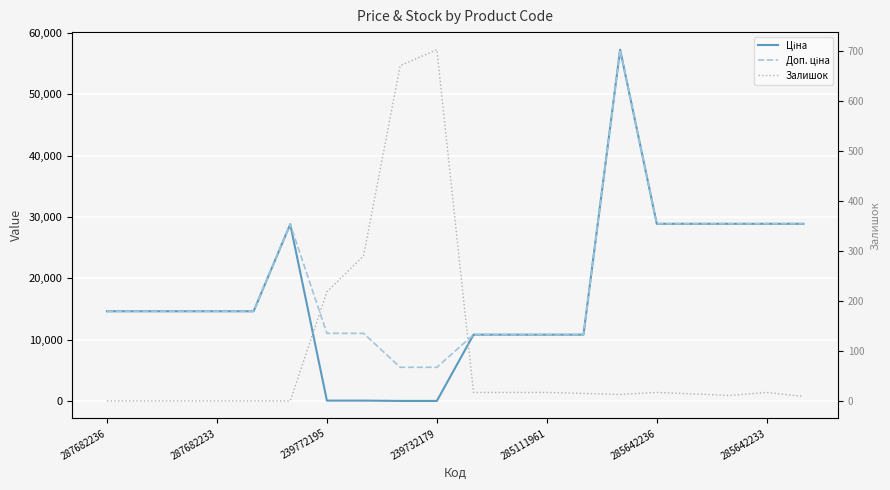

Is this an area chart (filled region under the line)?

No